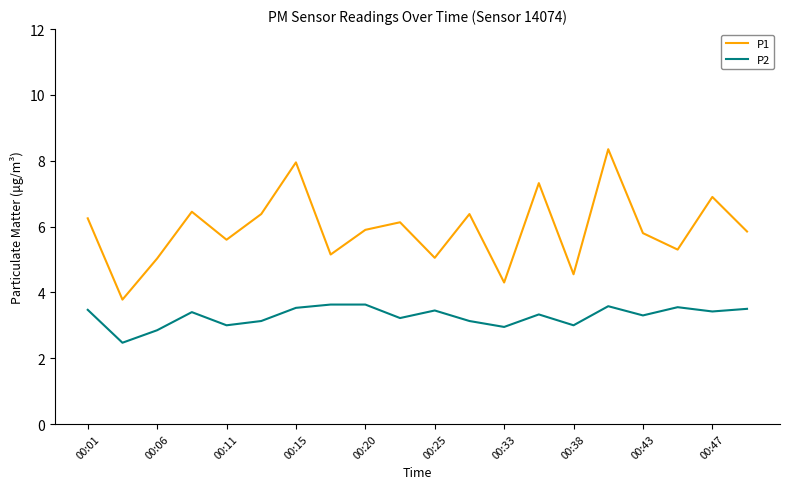

What is the difference between the maximum and minimum values in the P2 series?

1.2